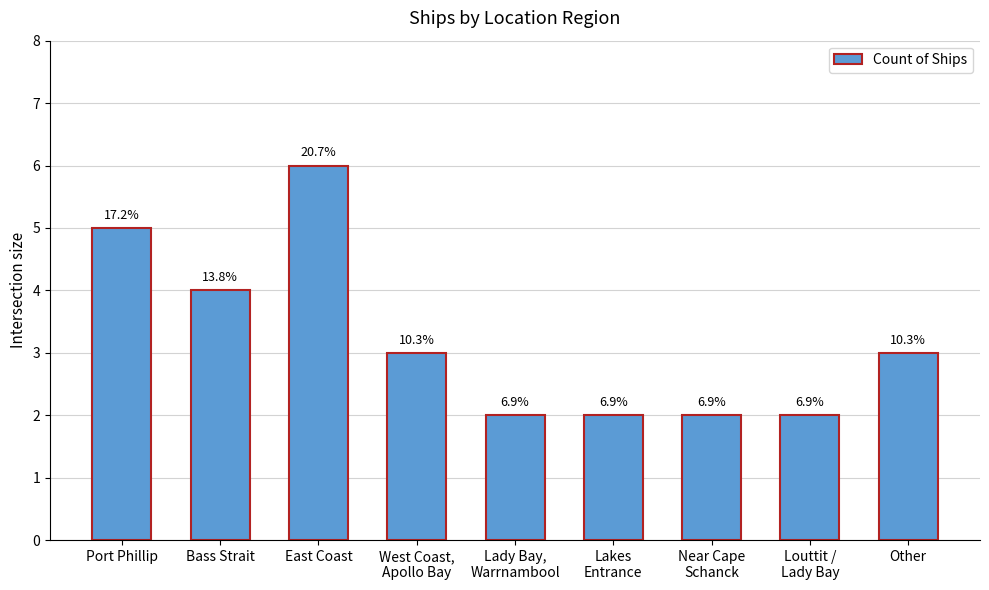

What is the difference between the values at Port Phillip and Near Cape
Schanck?

3